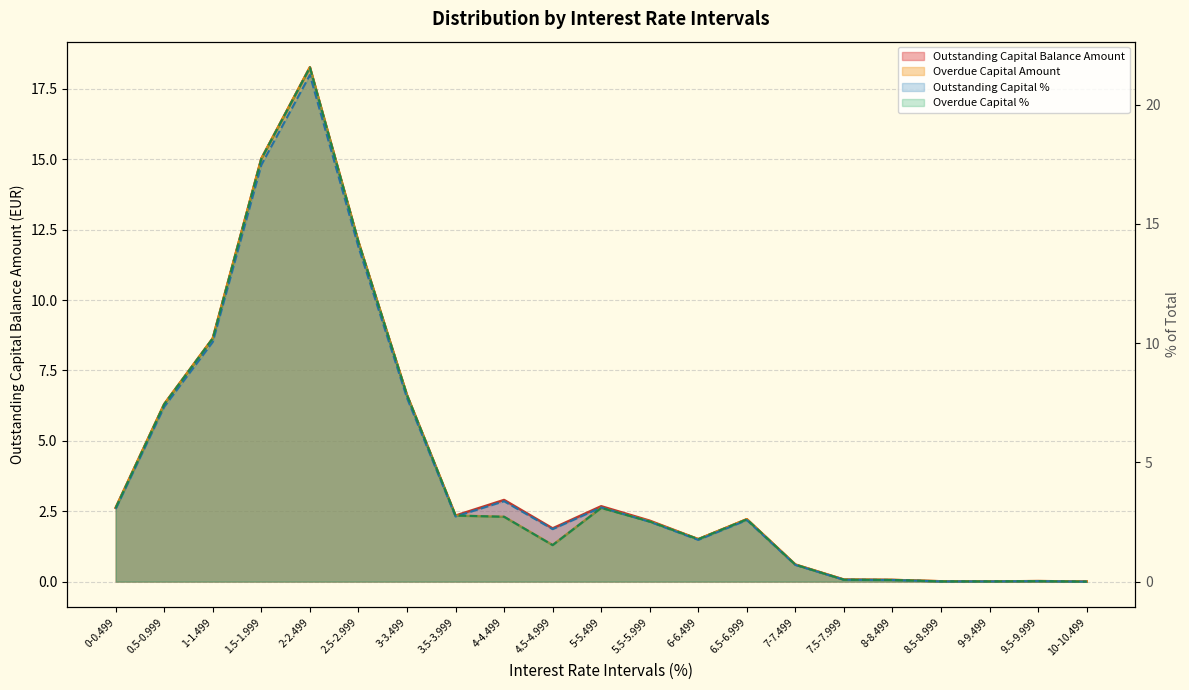

What is the difference between the Outstanding Capital Balance Amount values at 4-4.499 and 1.5-1.999?

12.1